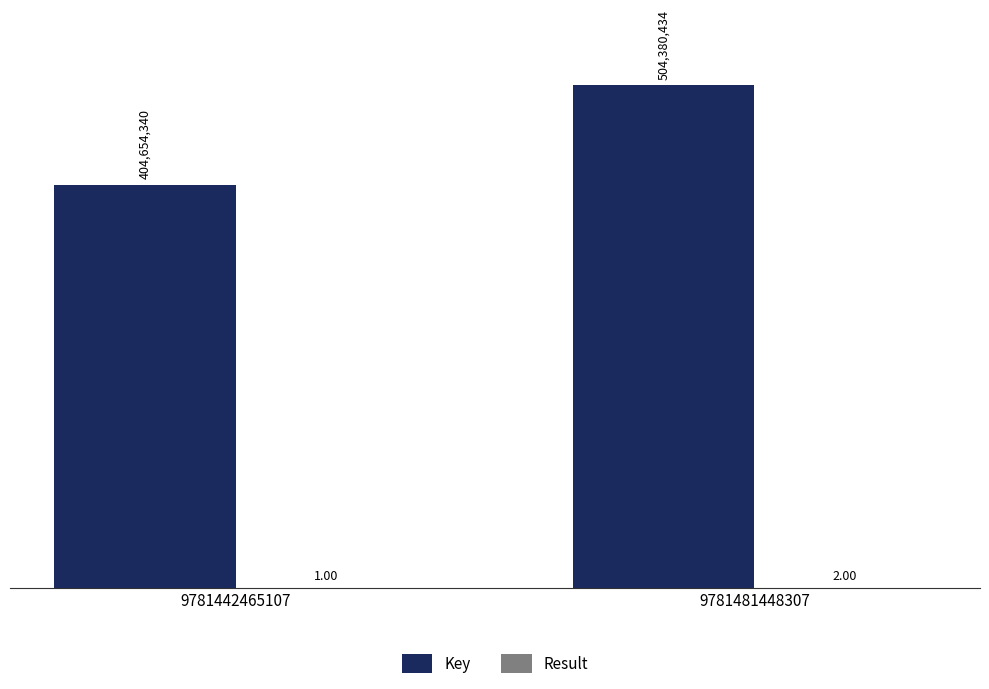

Which series changed the most between 9781442465107 and 9781481448307?

Key